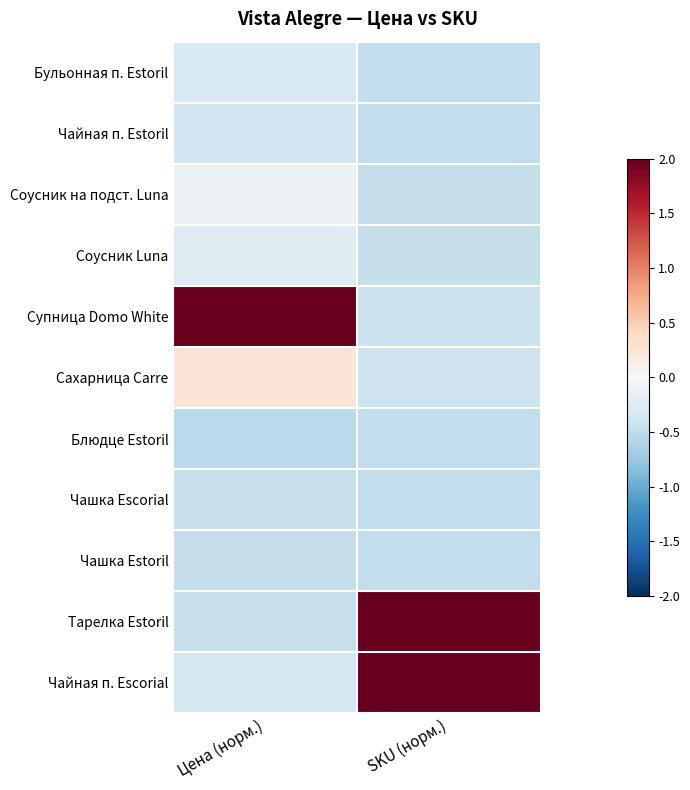

At how many categories does at least one series exceed 0?

2